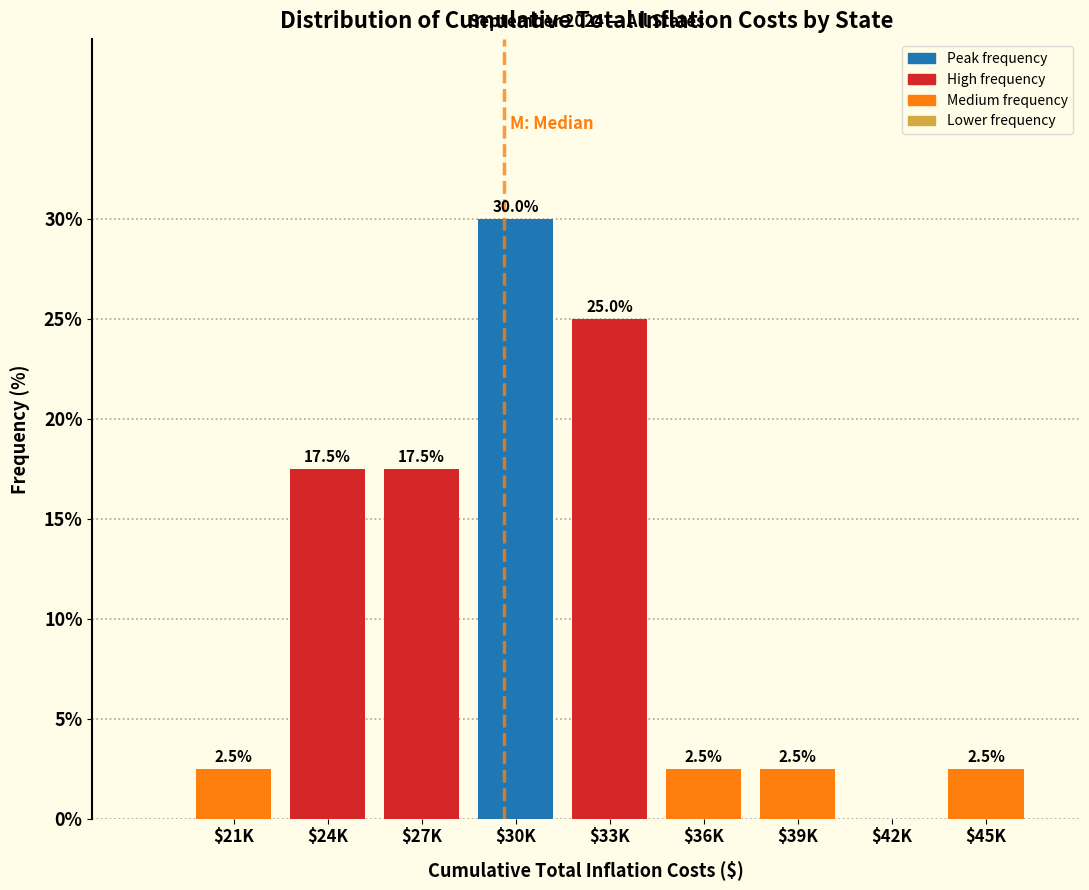

The value at $21K is 2.5. True or false?

True